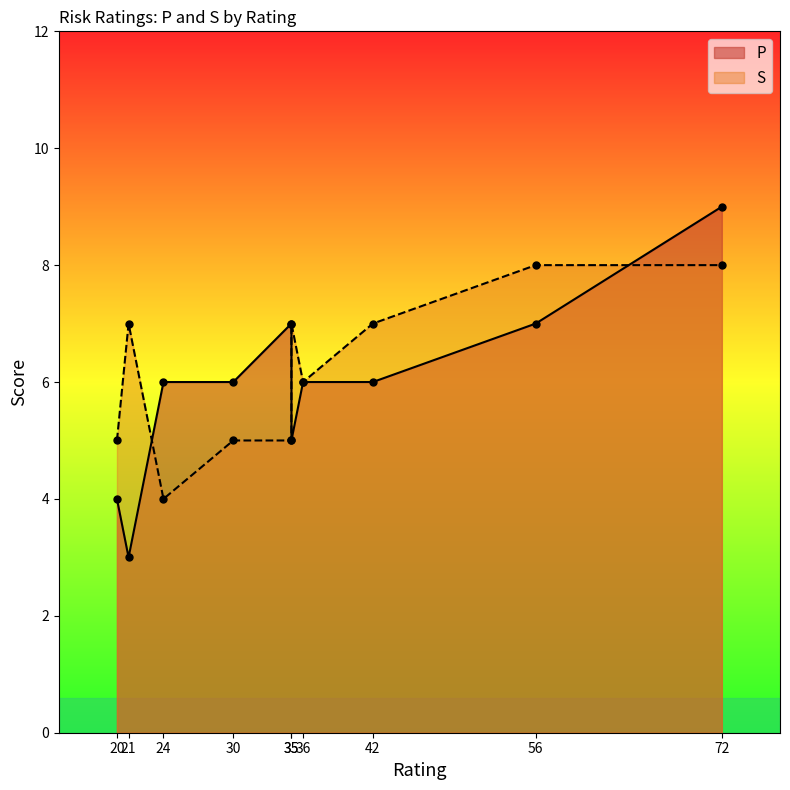

What is the spread (max minus min) of values at 30?

1